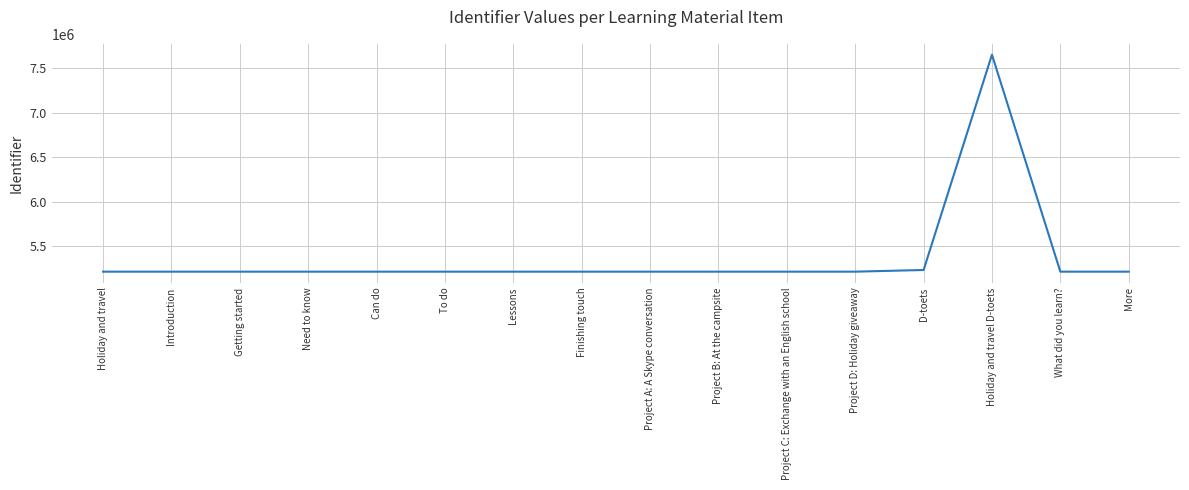

Is it true that the value at Getting started is 5212445?

True